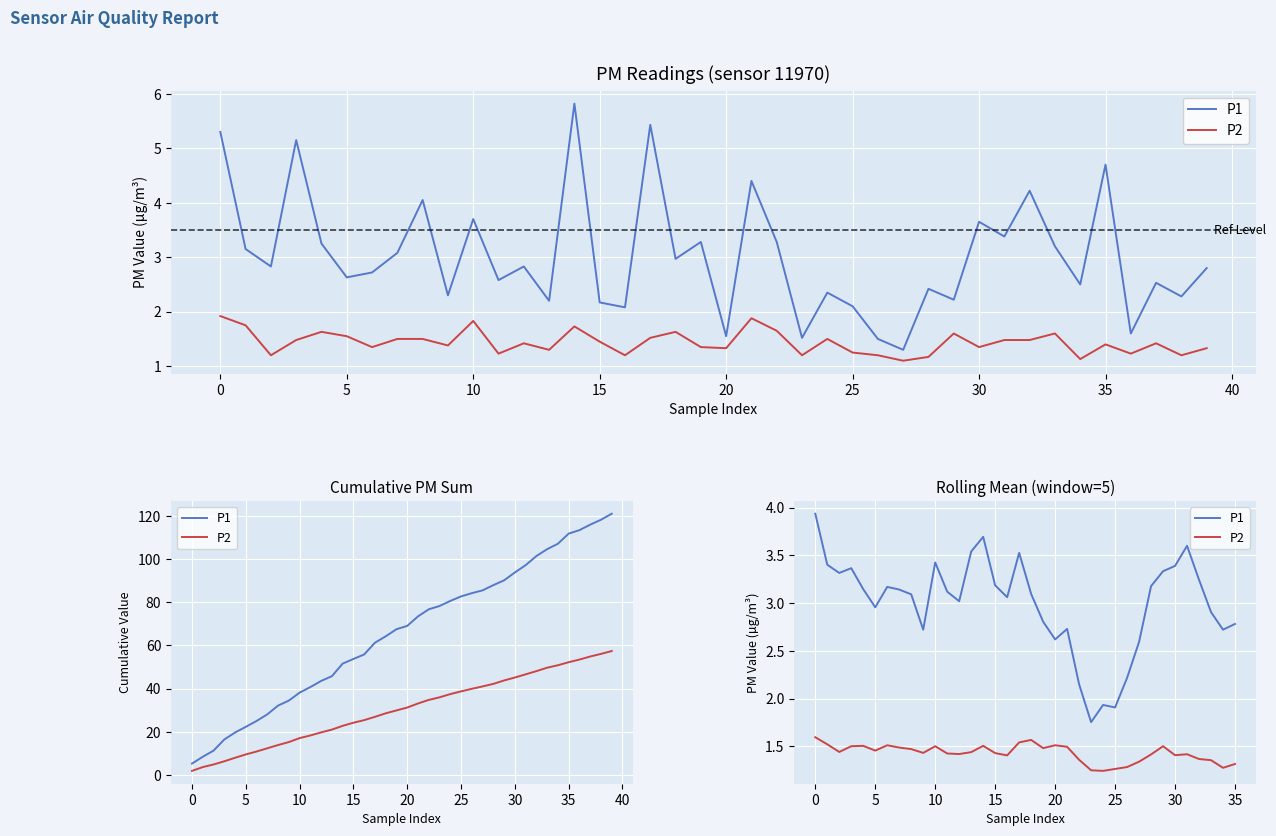

What are all the series names shown in the legend?

P1, P2